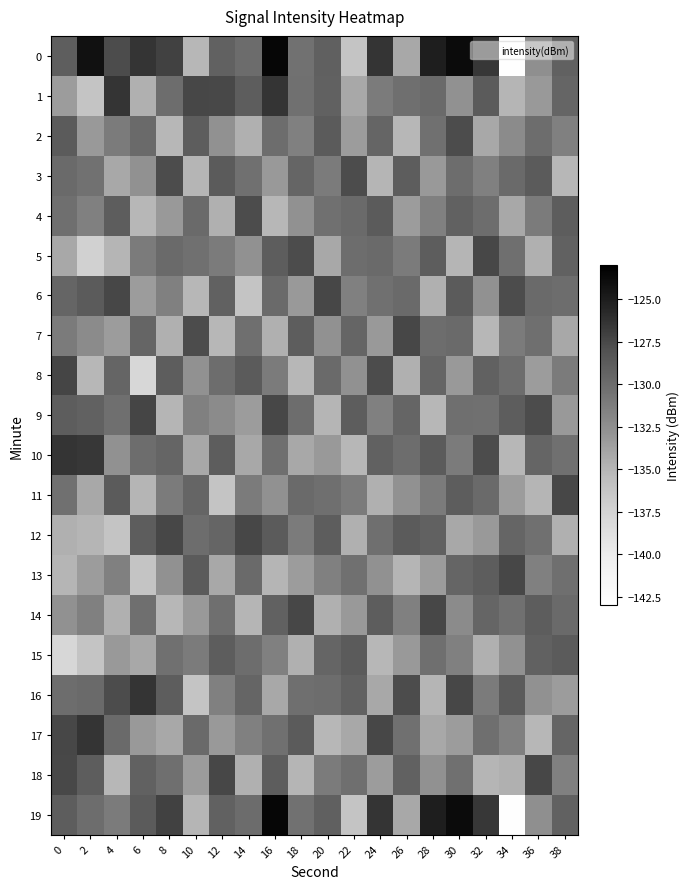

At which category is the sum across all series the highest?

30